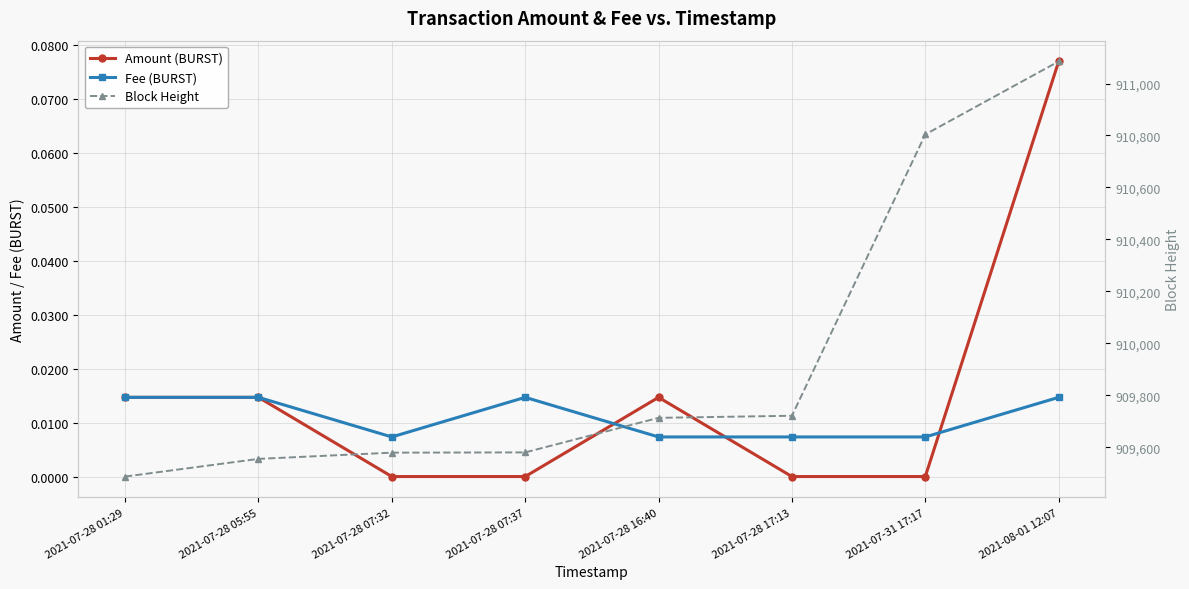

List the series in order of their peak value, lowest first.

Fee (BURST), Amount (BURST), Block Height